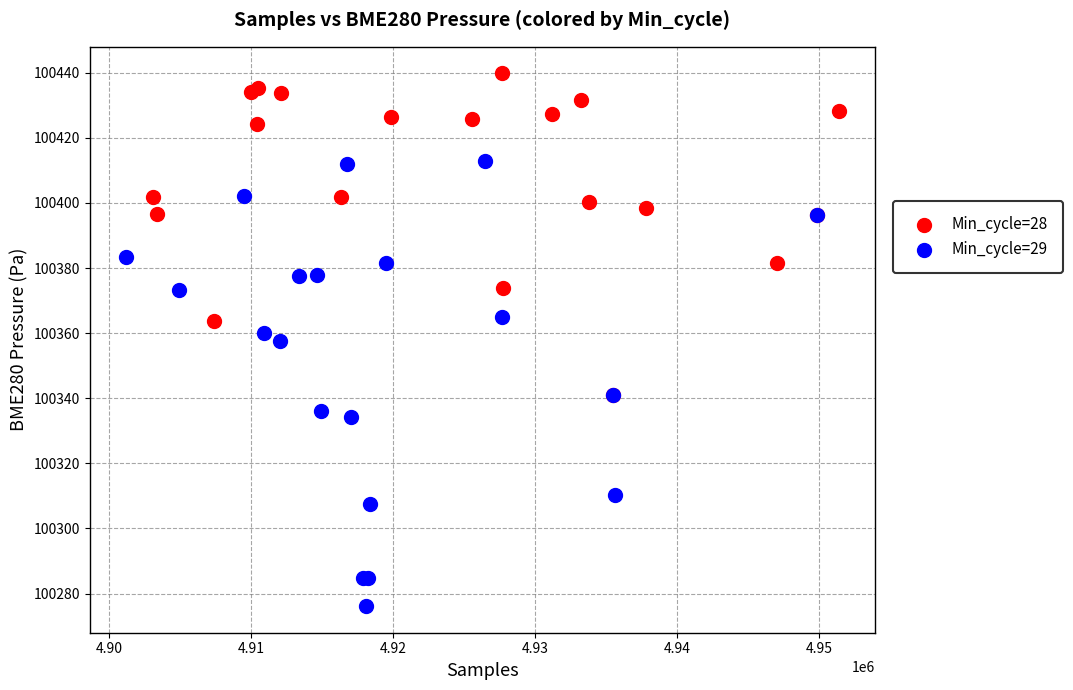

Which series contains the lowest Y value?

Min_cycle=29